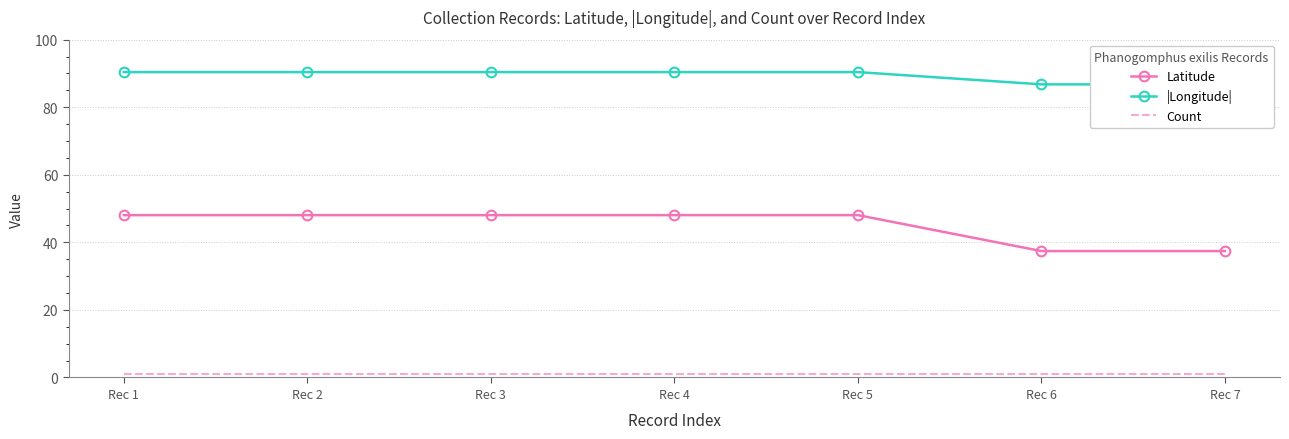

True or false: Latitude and Count cross at least once.

False